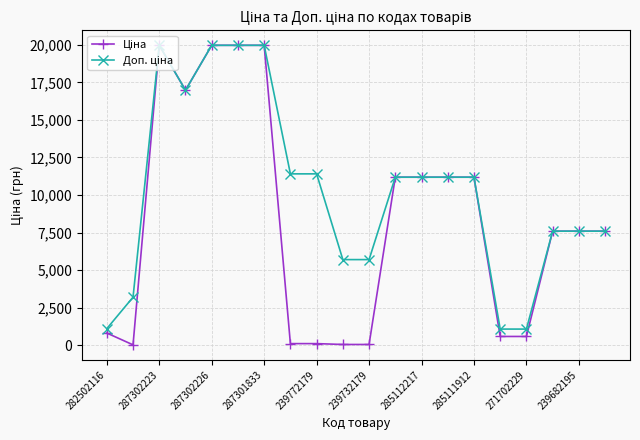

At how many categories does at least one series exceed 6253?

14